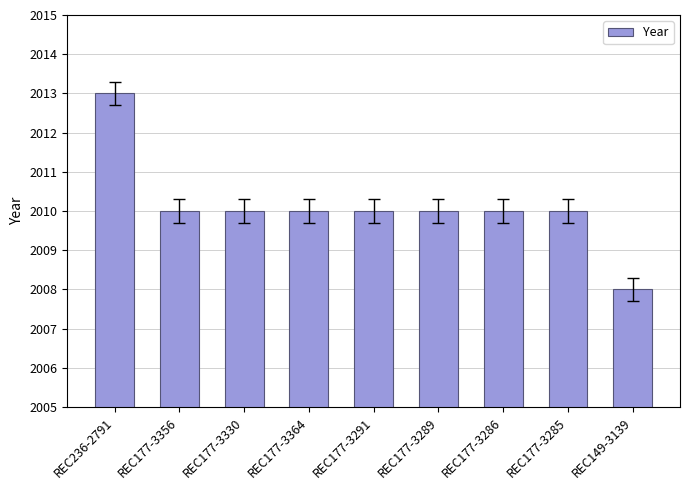

Does the chart contain any negative values?

No